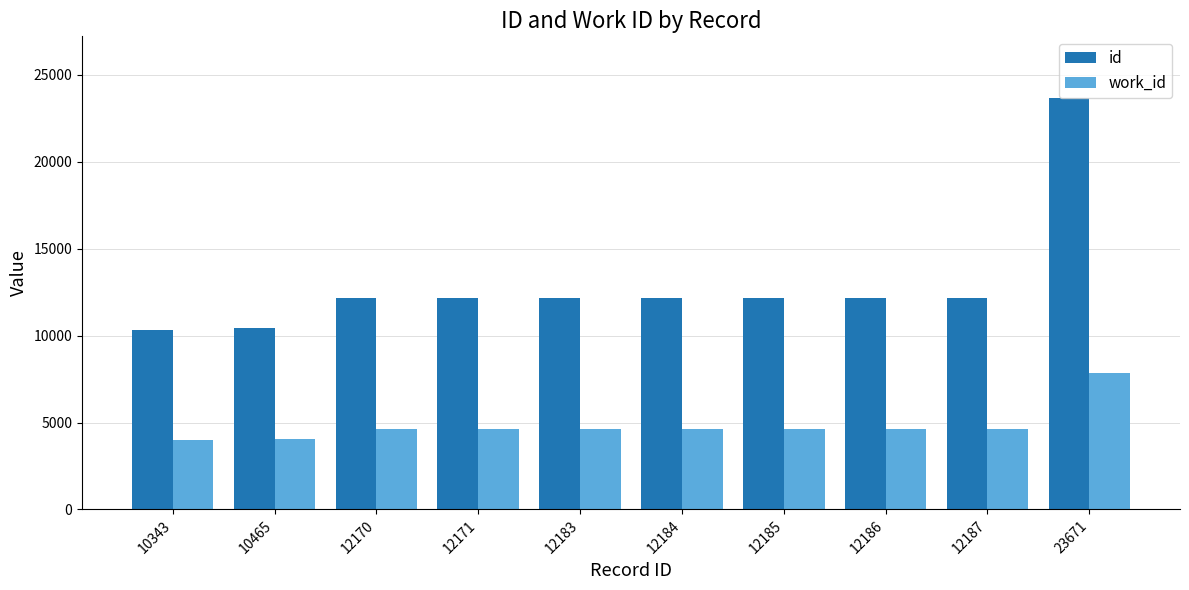

At how many categories does at least one series exceed 15397?

1